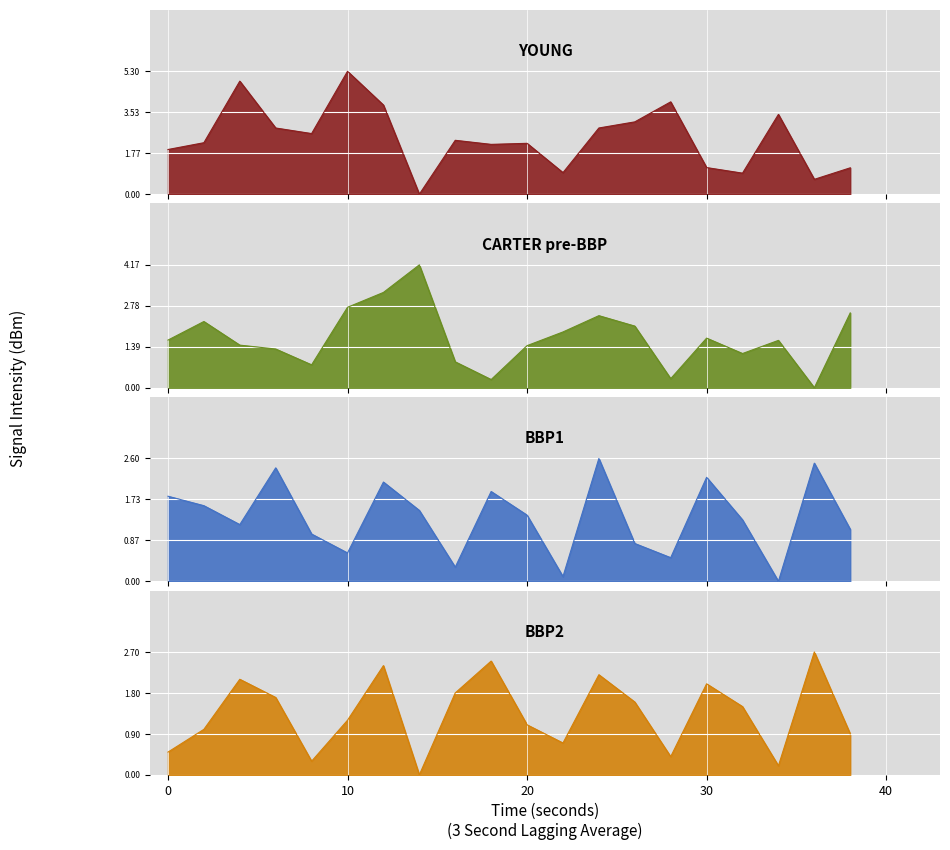

What is the sum of all BBP1 values?

26.9